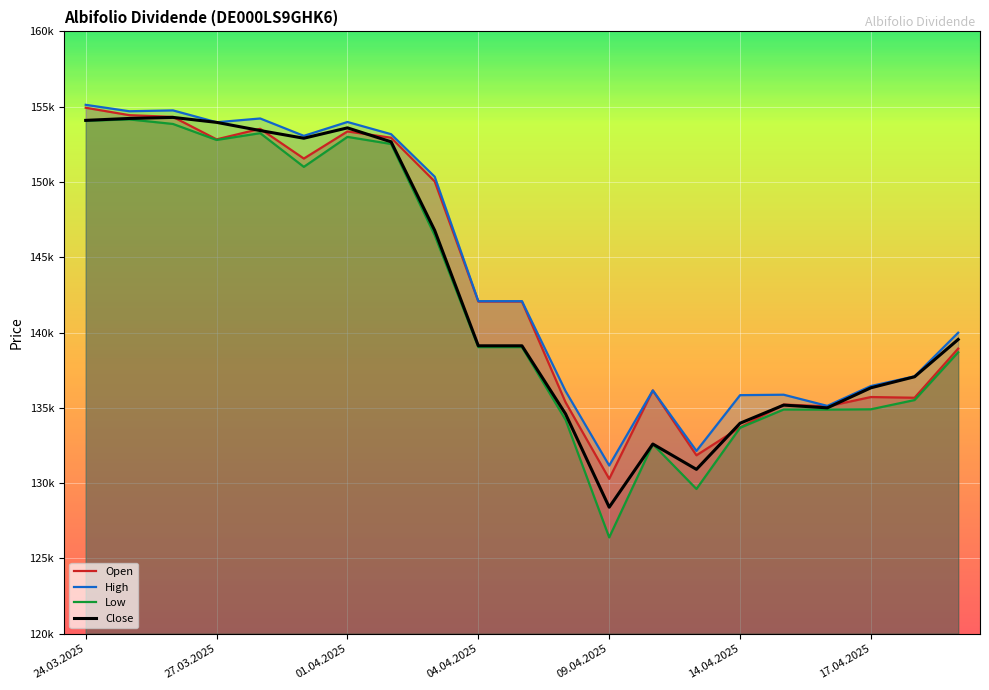

What is the difference between the highest and lowest values at 25.03.2025?

542